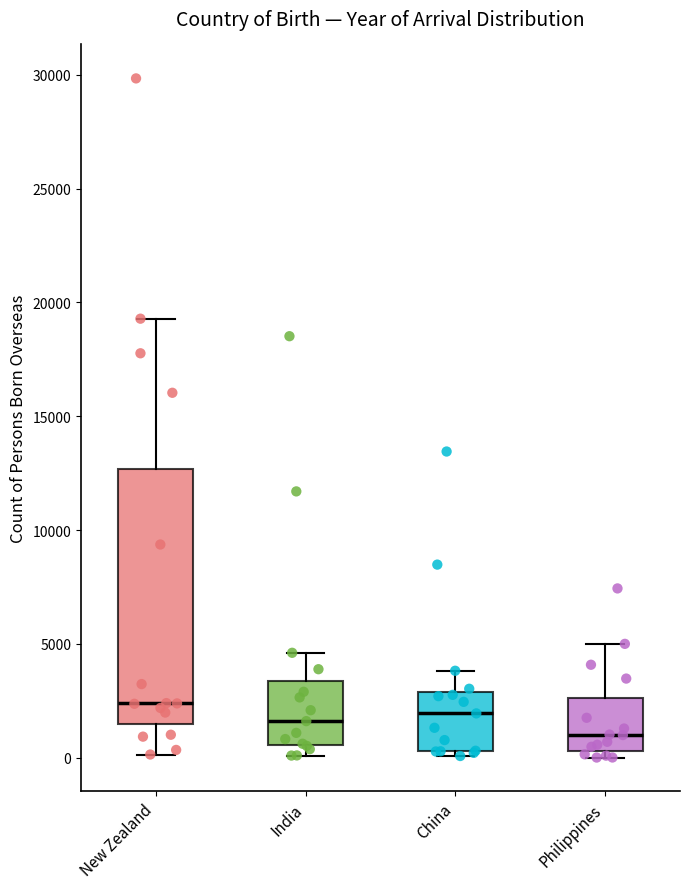

Which box is the tallest, from its lower edge to its upper edge?

New Zealand